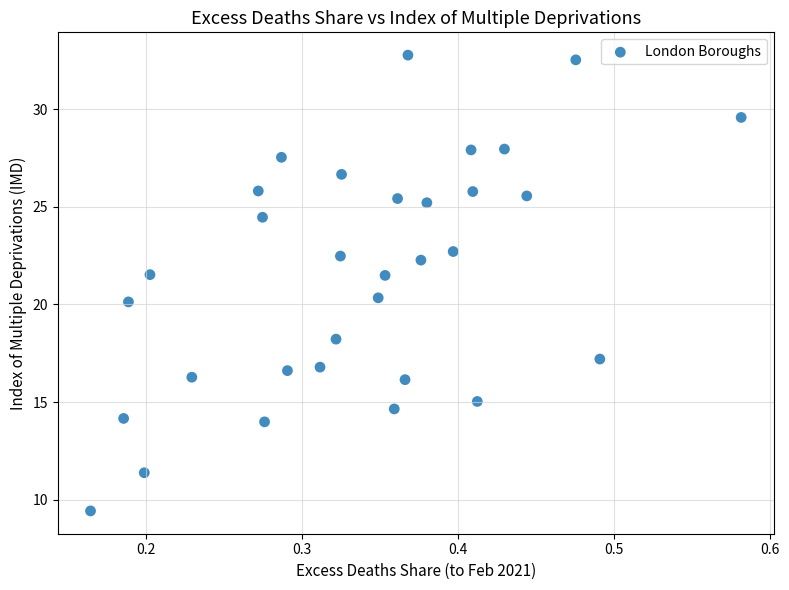

What is the range of Y values (max minus min)?

23.3